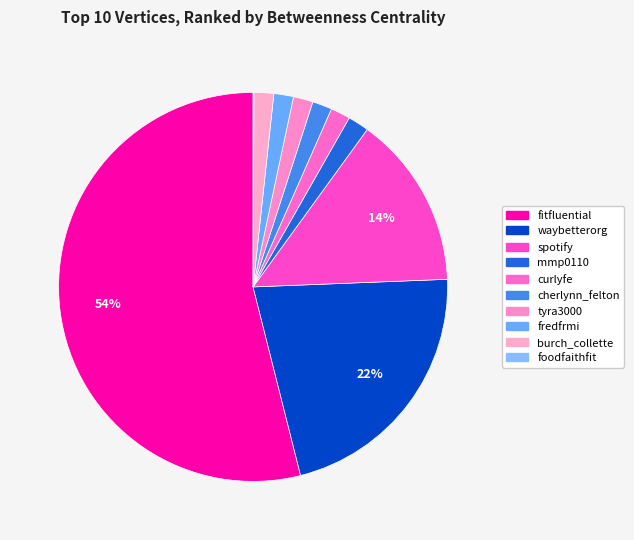

To the nearest percent, what portion does cherlynn_felton represent?

2%